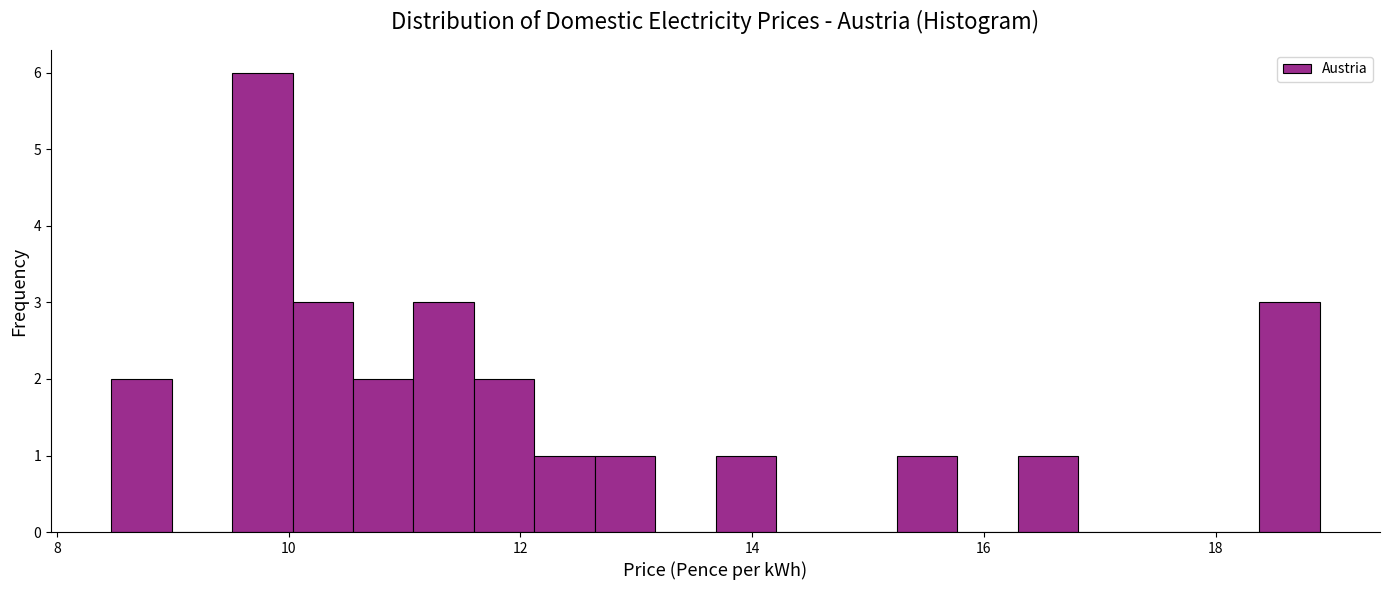

Around what value on the x-axis is the tallest bar? Give the approximate position of its centre, as read against the axis.

9.8